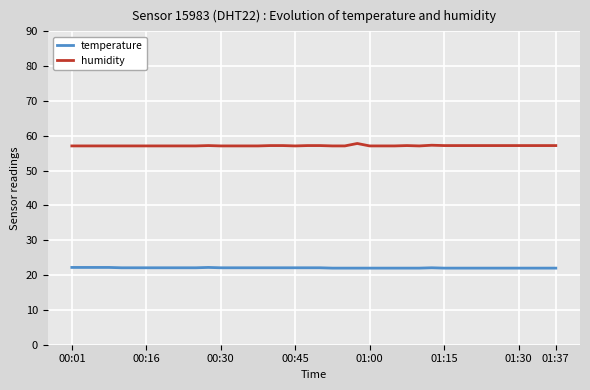

Rank the series by their maximum value, from highest to lowest.

humidity, temperature